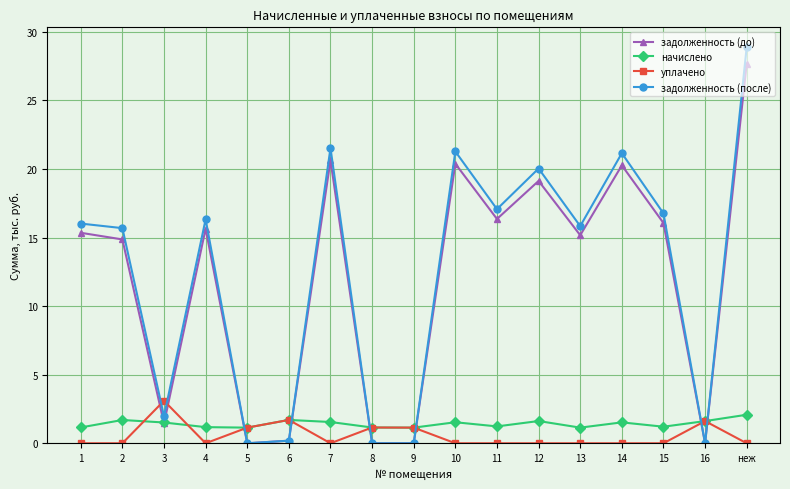

The задолженность (после) series shows 16.8 at 15. True or false?

True